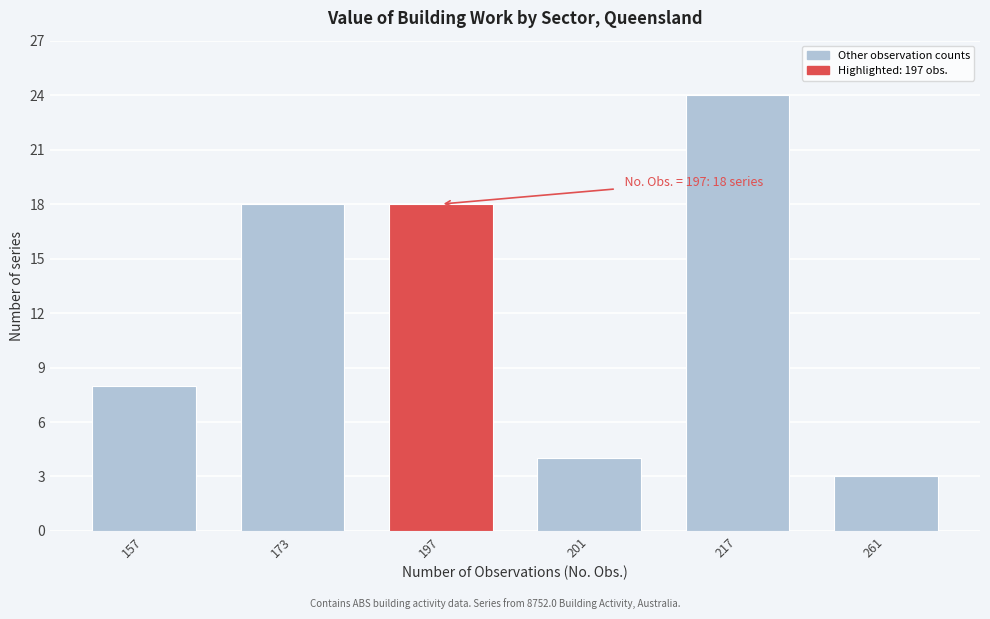

Reading left to right, what are all the values shown in this chart?

8	18	18	4	24	3